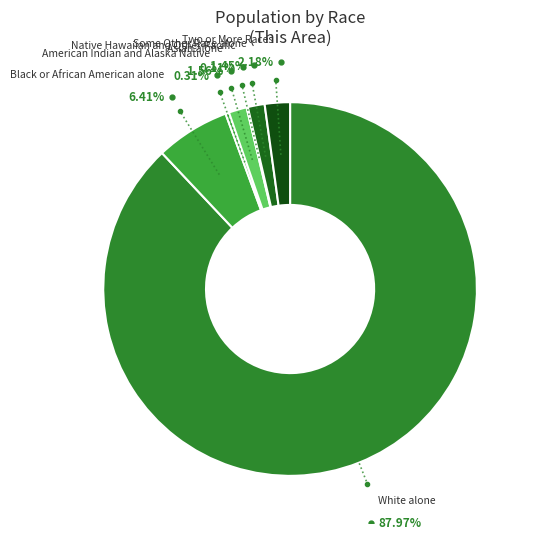

To the nearest percent, what is the difference between the Some Other Race alone and White alone slice percentages?

87%